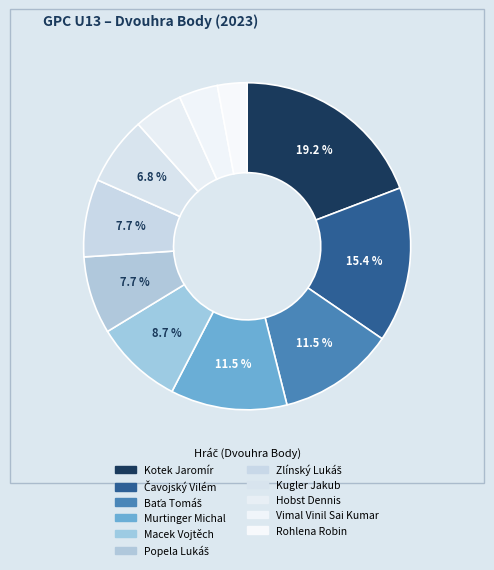

To the nearest percent, what is the difference between the Hobst Dennis and Murtinger Michal slice percentages?

7%